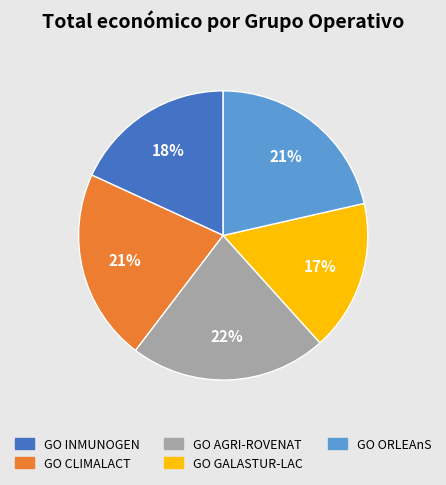

Combined, do GO CLIMALACT and GO GALASTUR-LAC account for over 50%?

No